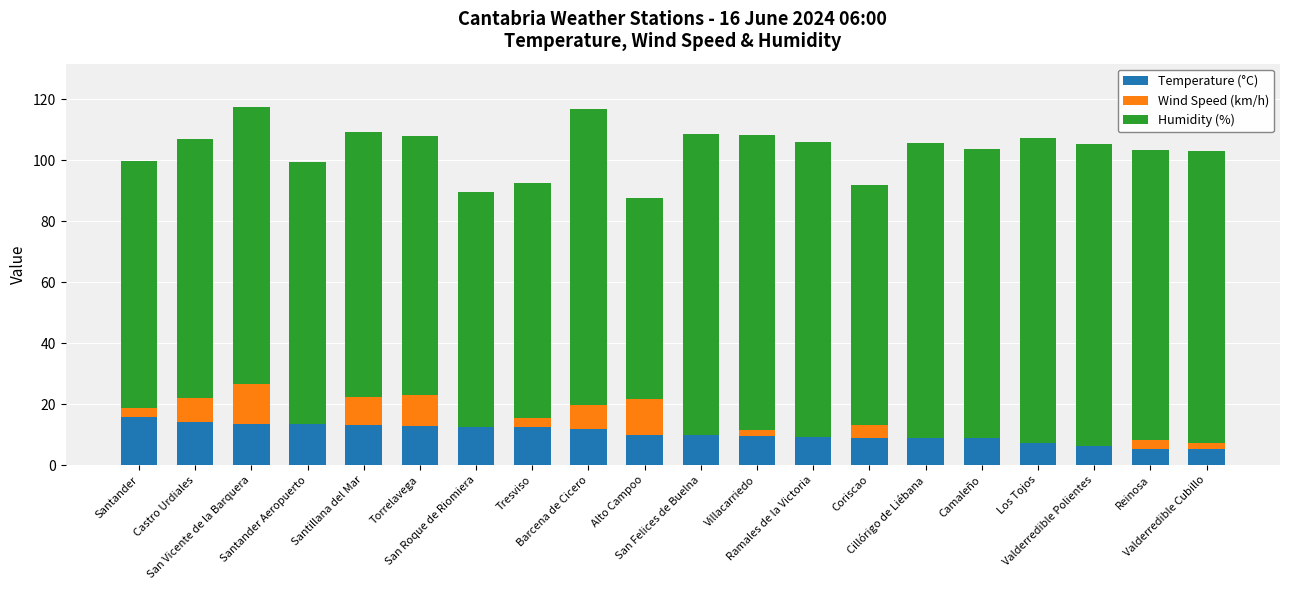

Does the chart contain stacked bars?

Yes